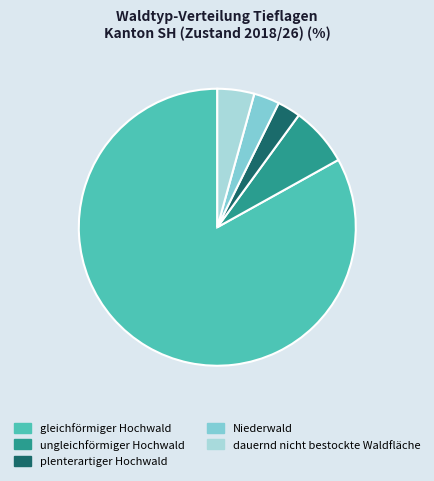

True or false: gleichförmiger Hochwald accounts for 83% of the total.

True